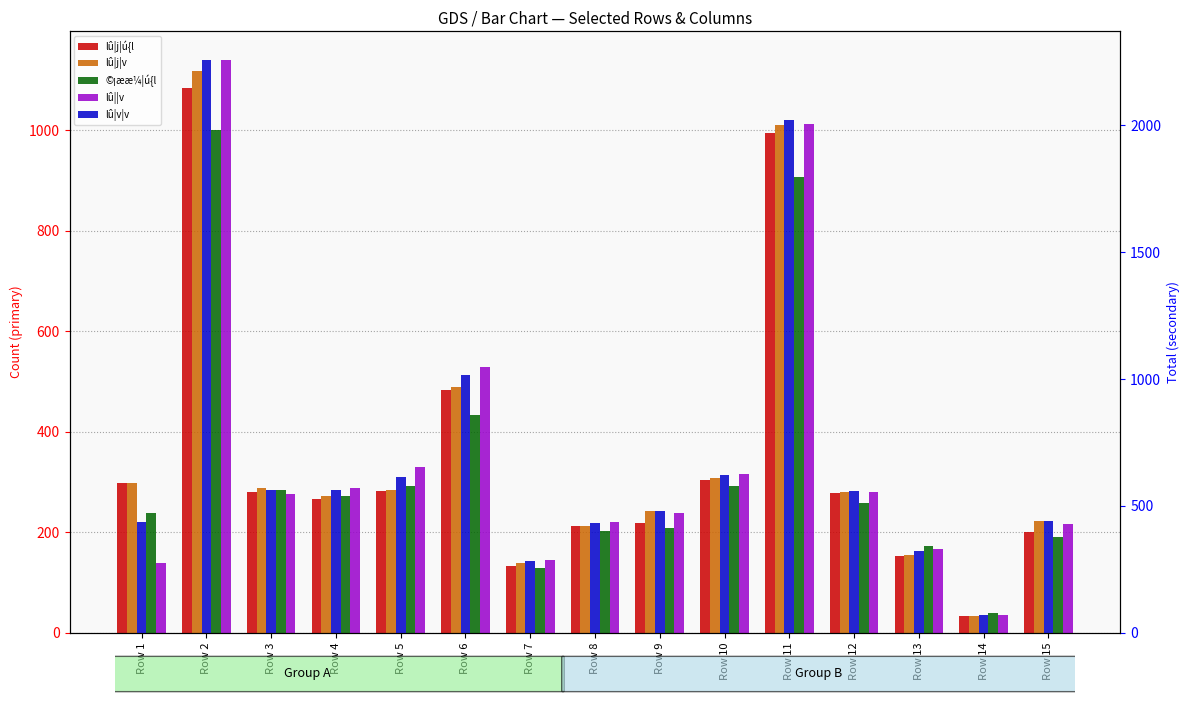

List the labels in order of lû||v value, largest first.

Row 2, Row 11, Row 6, Row 5, Row 10, Row 4, Row 12, Row 3, Row 9, Row 8, Row 15, Row 13, Row 7, Row 1, Row 14